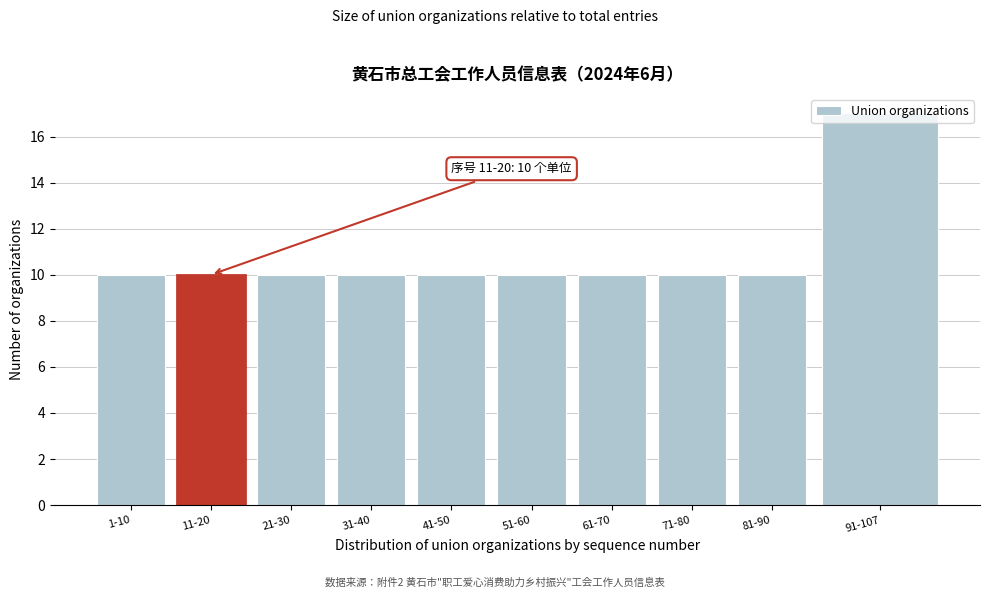

Is it true that the value at 51-60 is 10?

True